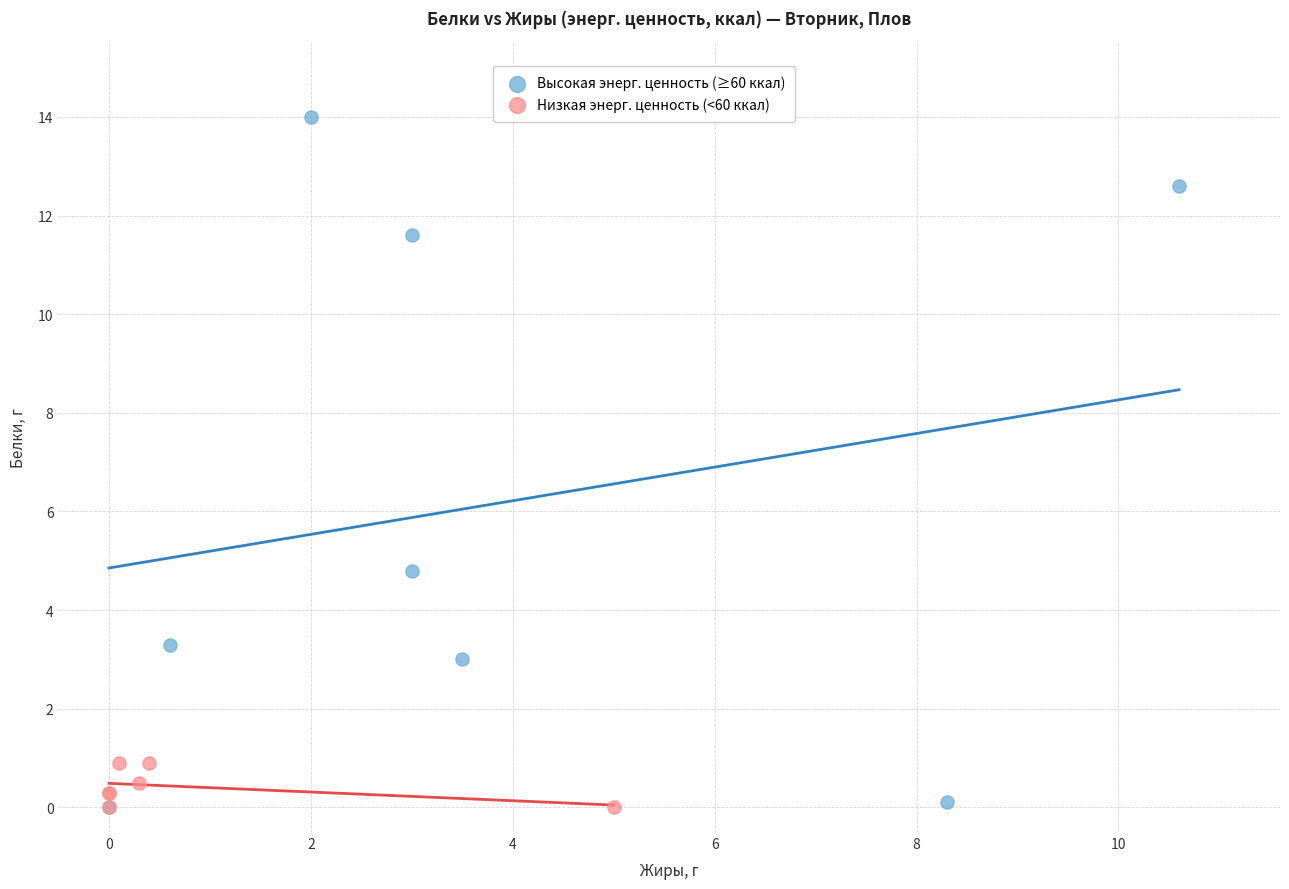

Which series reaches the maximum Y coordinate?

Высокая энерг. ценность (≥60 ккал)